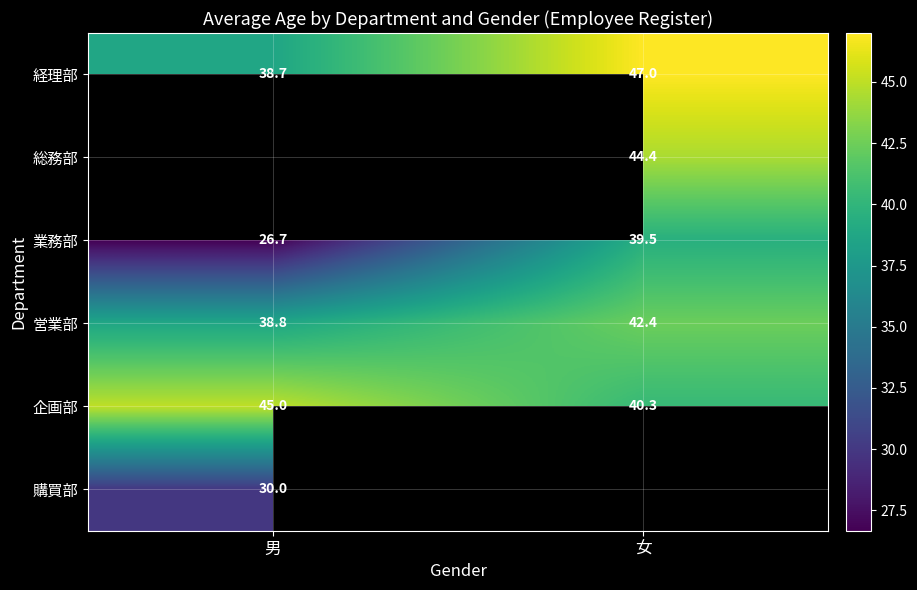

List the labels in order of 営業部 value, largest first.

女, 男